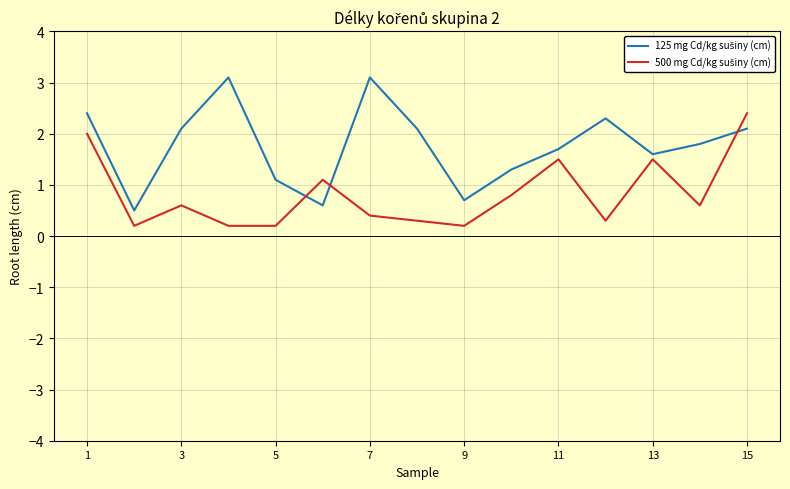

What is the maximum value shown in the chart?

3.1